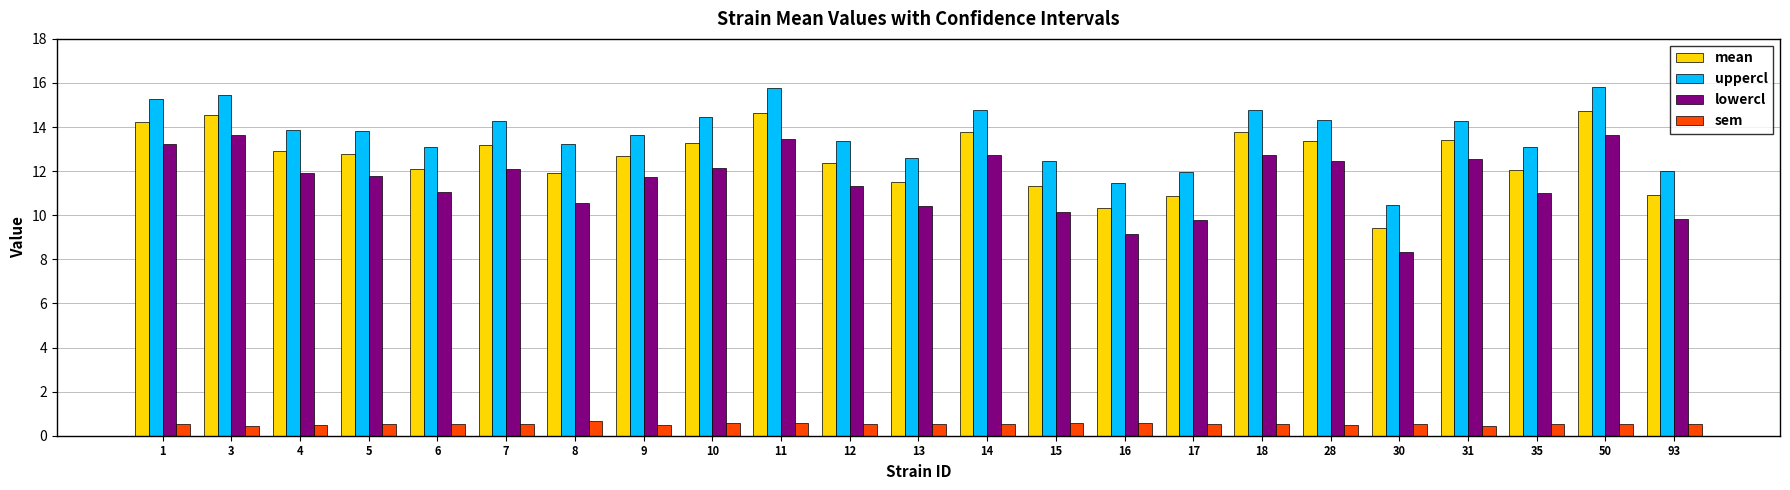

The lowercl series shows 13.6 at 50. True or false?

True